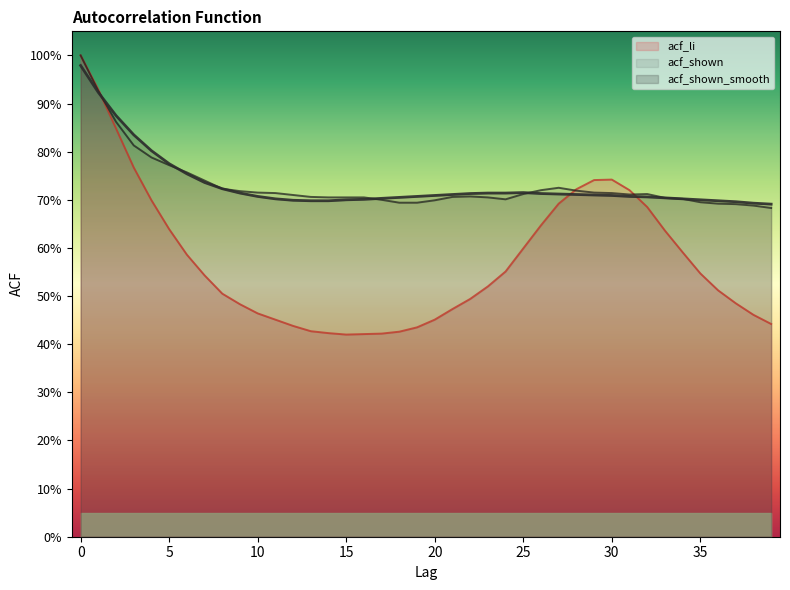

Is it true that acf_shown_smooth equals 0.7 at 25?

True